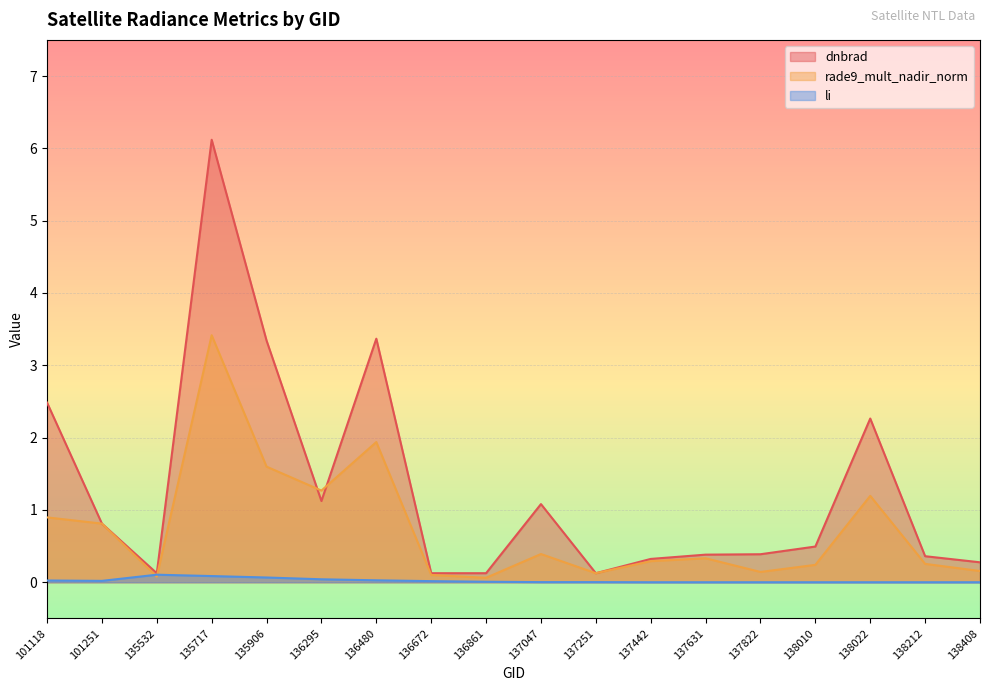

Where is dnbrad nearest to the value 3?

135906